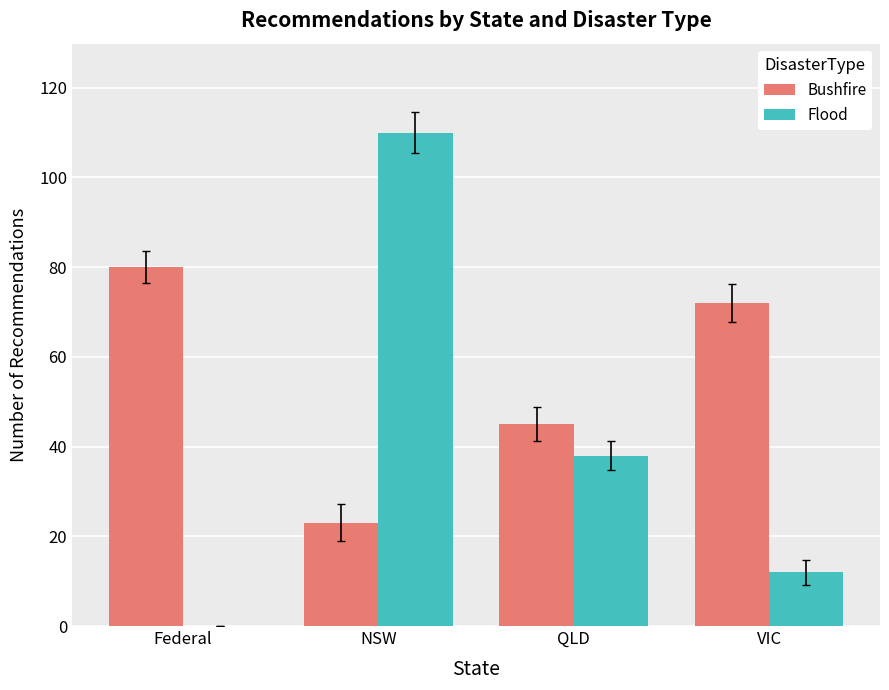

Read the Bushfire value at VIC, to the nearest 10.

70